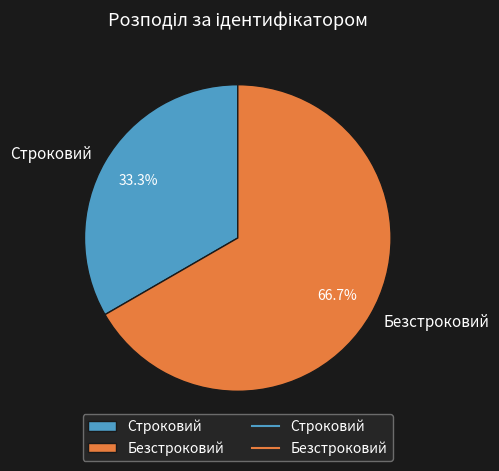

Rank the categories by value from lowest to highest.

Строковий, Безстроковий